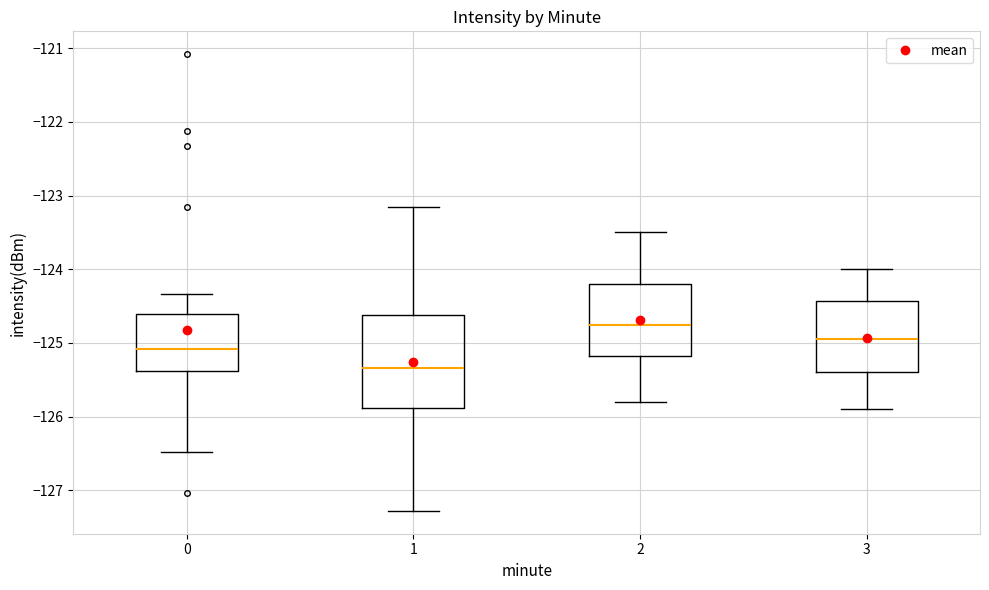

Which box's median line is the lowest?

1